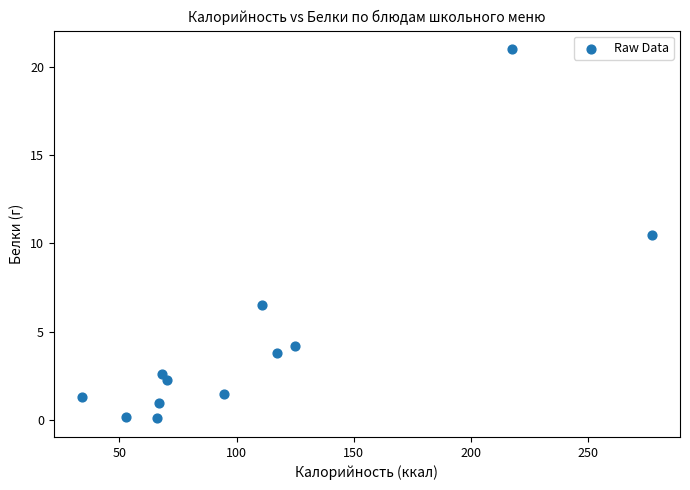

What Y value in the scatter plot is closest to 10?

10.5